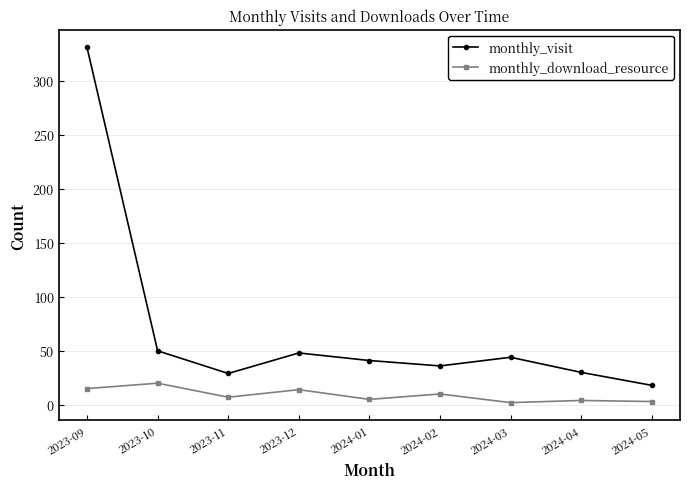

True or false: monthly_download_resource and monthly_visit intersect in this chart.

False